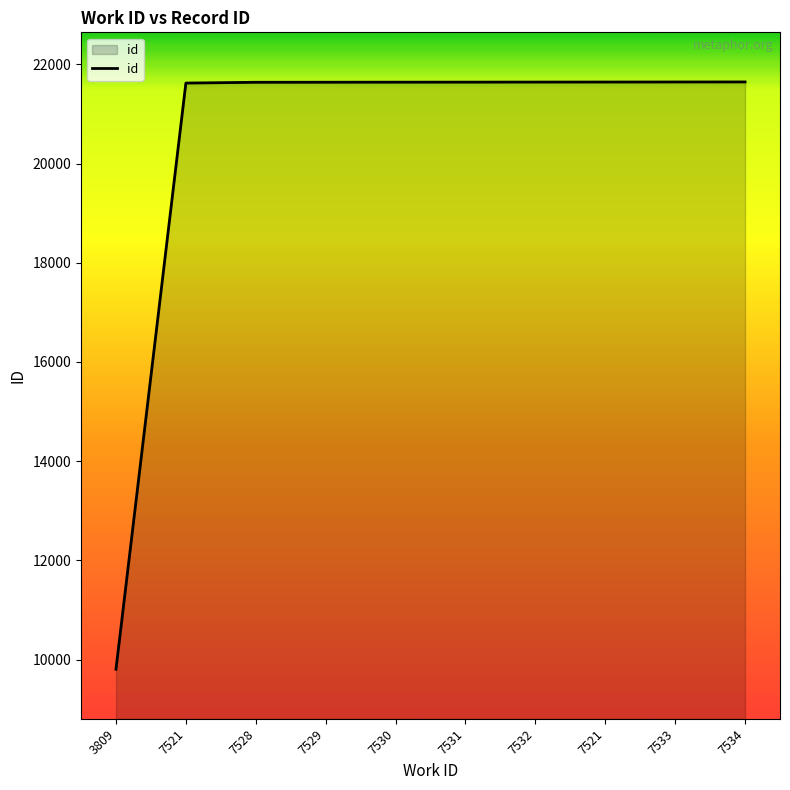

The chart shows a value of 30443 at 7528. True or false?

False